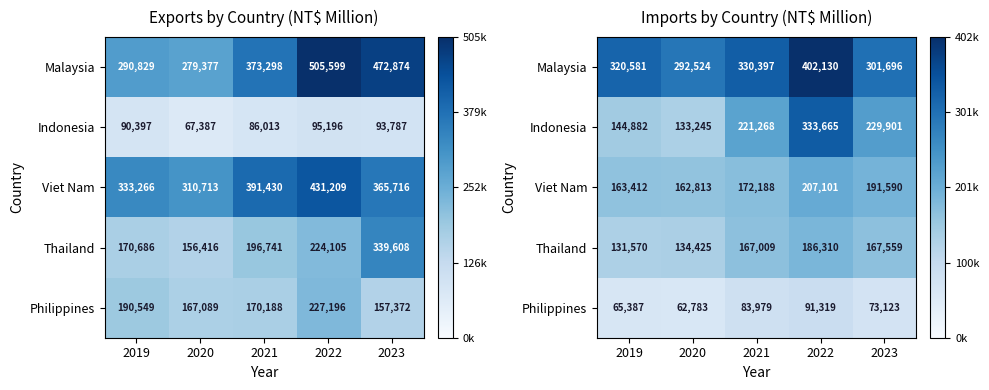

List the labels in order of Thailand value, smallest first.

2019, 2020, 2021, 2023, 2022